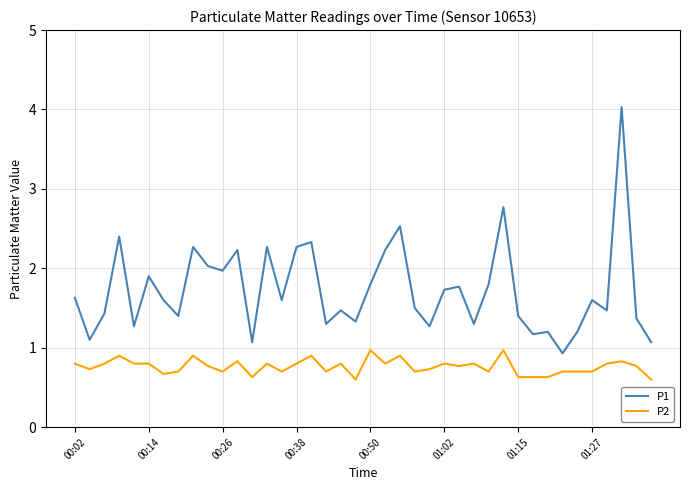

Reading left to right, what are all the values shown in this chart?

P1: 1.6	1.1	1.4	2.4	1.3	1.9	1.6	1.4	2.3	2.0	2.0	2.2	1.1	2.3	1.6	2.3	2.3	1.3	1.5	1.3	1.8	2.2	2.5	1.5	1.3	1.7	1.8	1.3	1.8	2.8	1.4	1.2	1.2	0.9	1.2	1.6	1.5	4.0	1.4	1.1
P2: 0.8	0.7	0.8	0.9	0.8	0.8	0.7	0.7	0.9	0.8	0.7	0.8	0.6	0.8	0.7	0.8	0.9	0.7	0.8	0.6	1.0	0.8	0.9	0.7	0.7	0.8	0.8	0.8	0.7	1.0	0.6	0.6	0.6	0.7	0.7	0.7	0.8	0.8	0.8	0.6